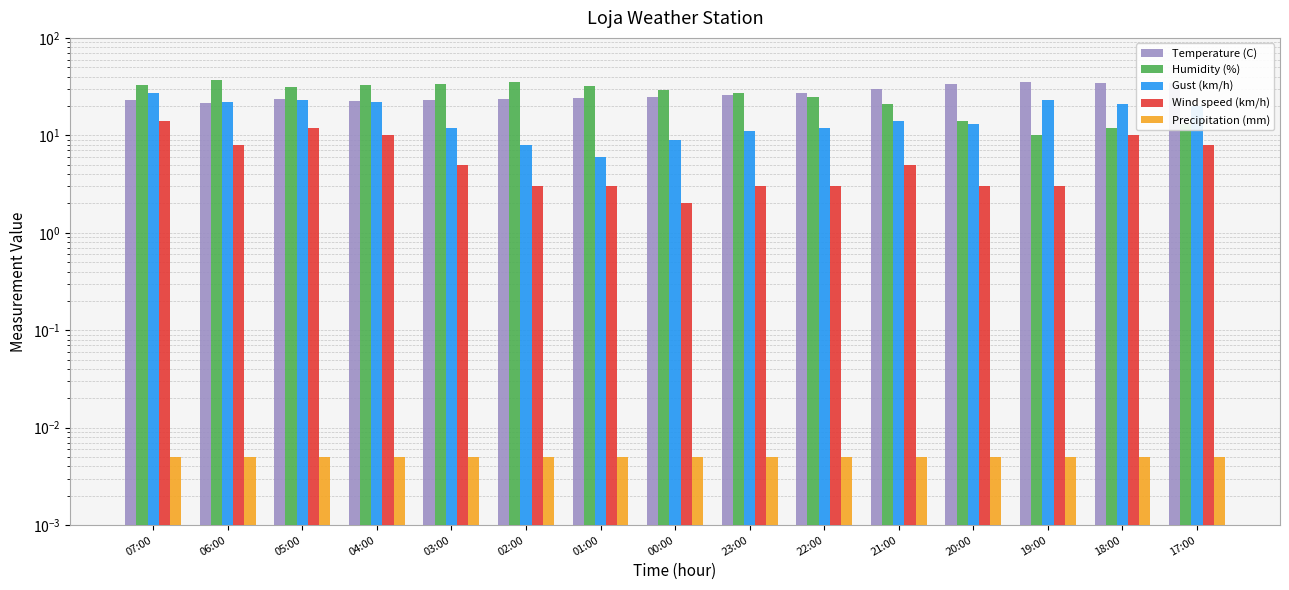

List the labels in order of Wind speed (km/h) value, largest first.

07:00, 05:00, 04:00, 18:00, 06:00, 17:00, 03:00, 21:00, 02:00, 01:00, 23:00, 22:00, 20:00, 19:00, 00:00